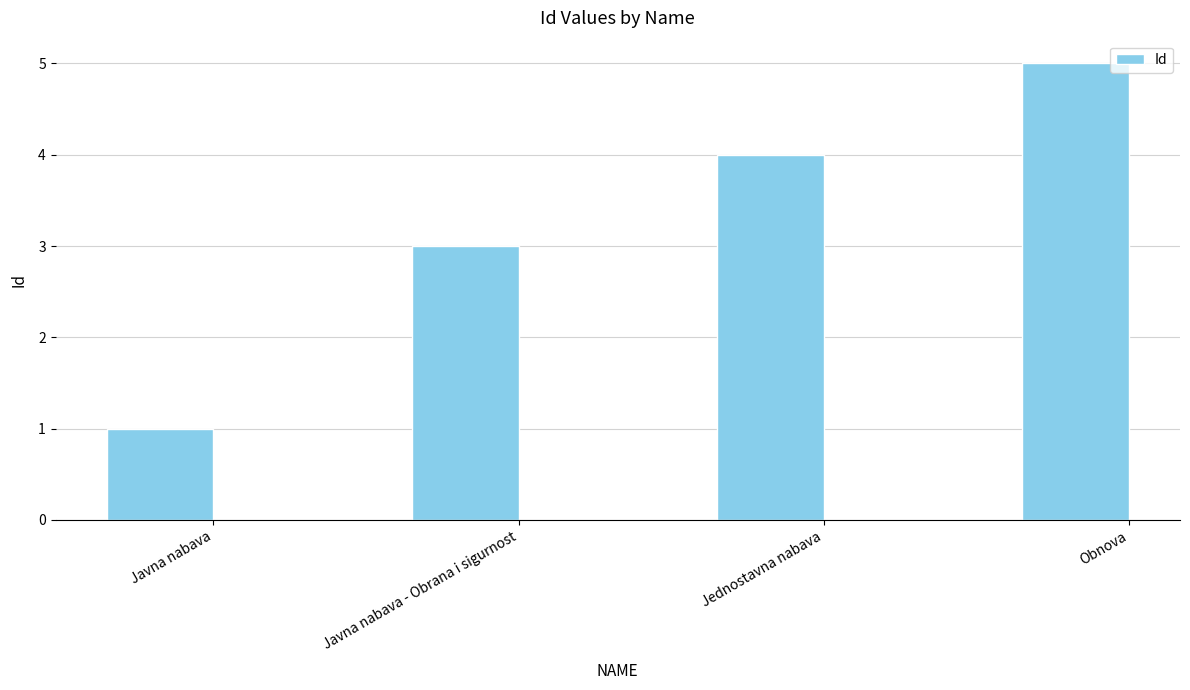

What is the ratio of the value at Obnova to the value at Javna nabava?

5.0